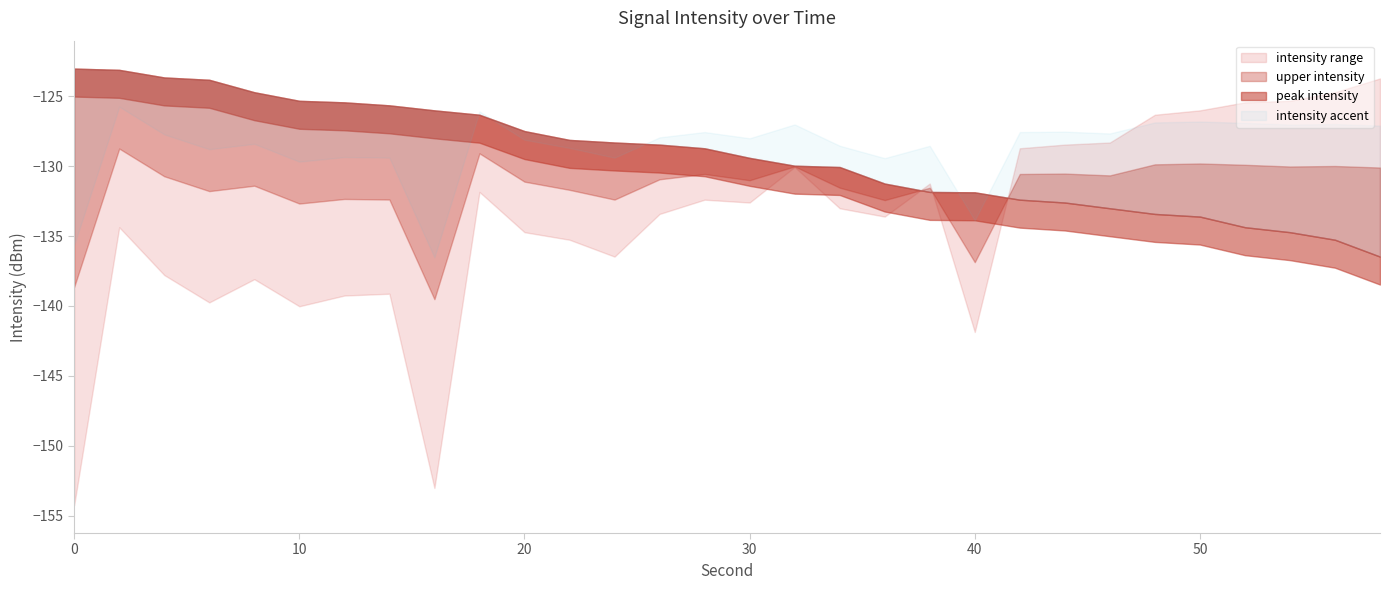

What is the difference between the highest and lowest values at 52?

8.9